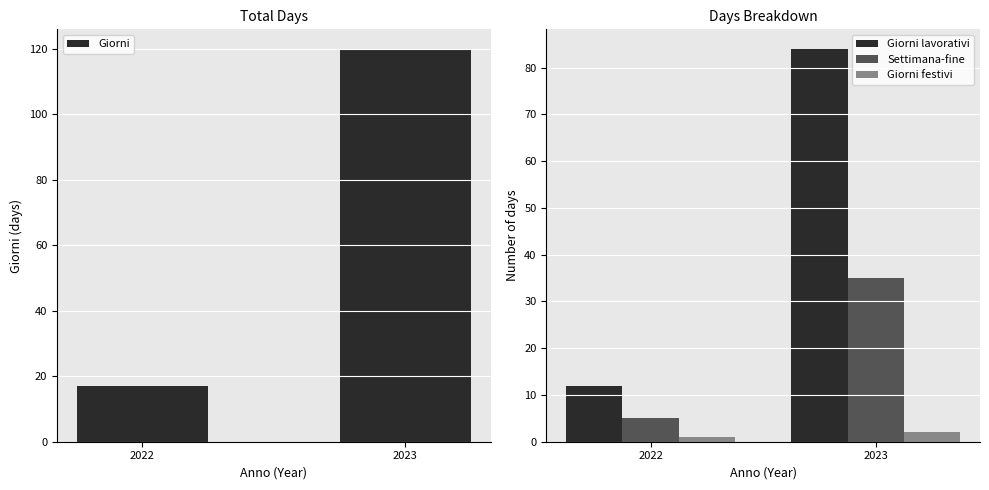

At which label is Giorni lavorativi closest to 48?

2022